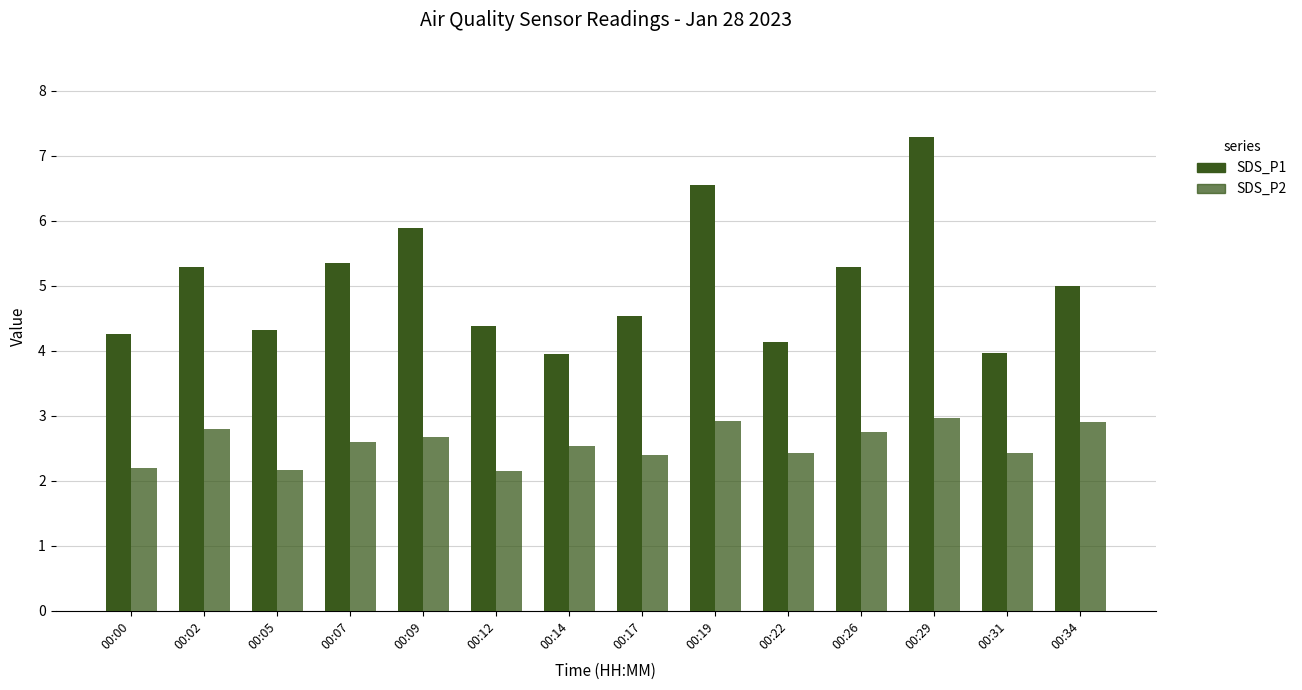

How many data points does each series have?

14